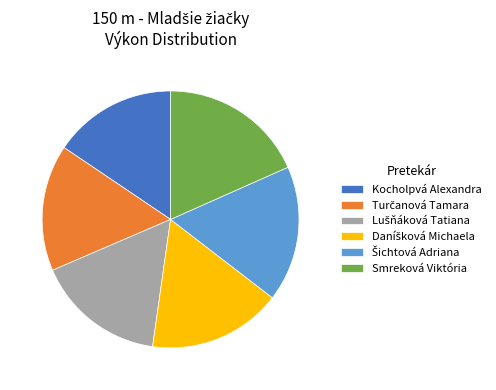

Is Kocholpvá Alexandra the majority of the pie?

No